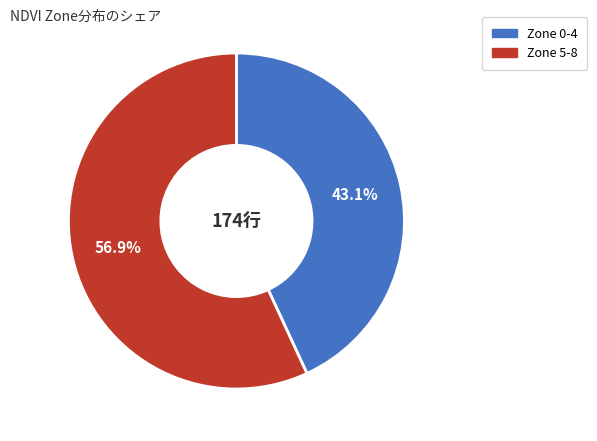

What is the smallest slice in the pie chart?

Zone 0-4